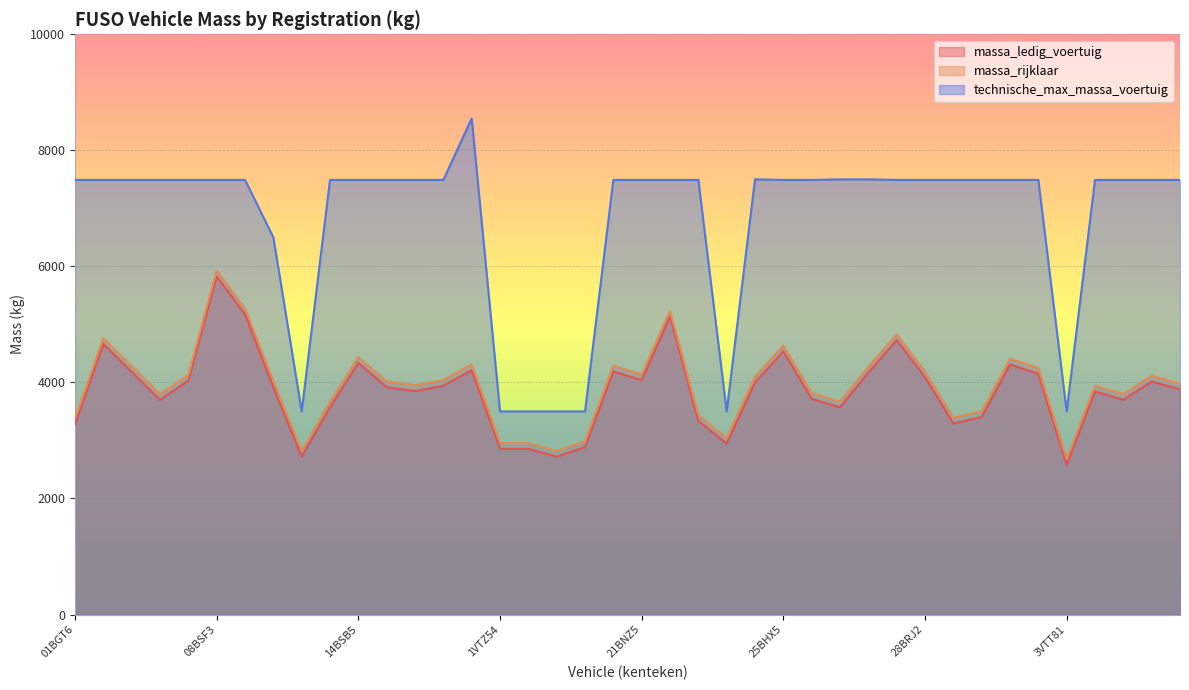

Where is the first local maximum for massa_ledig_voertuig?

02BRF4